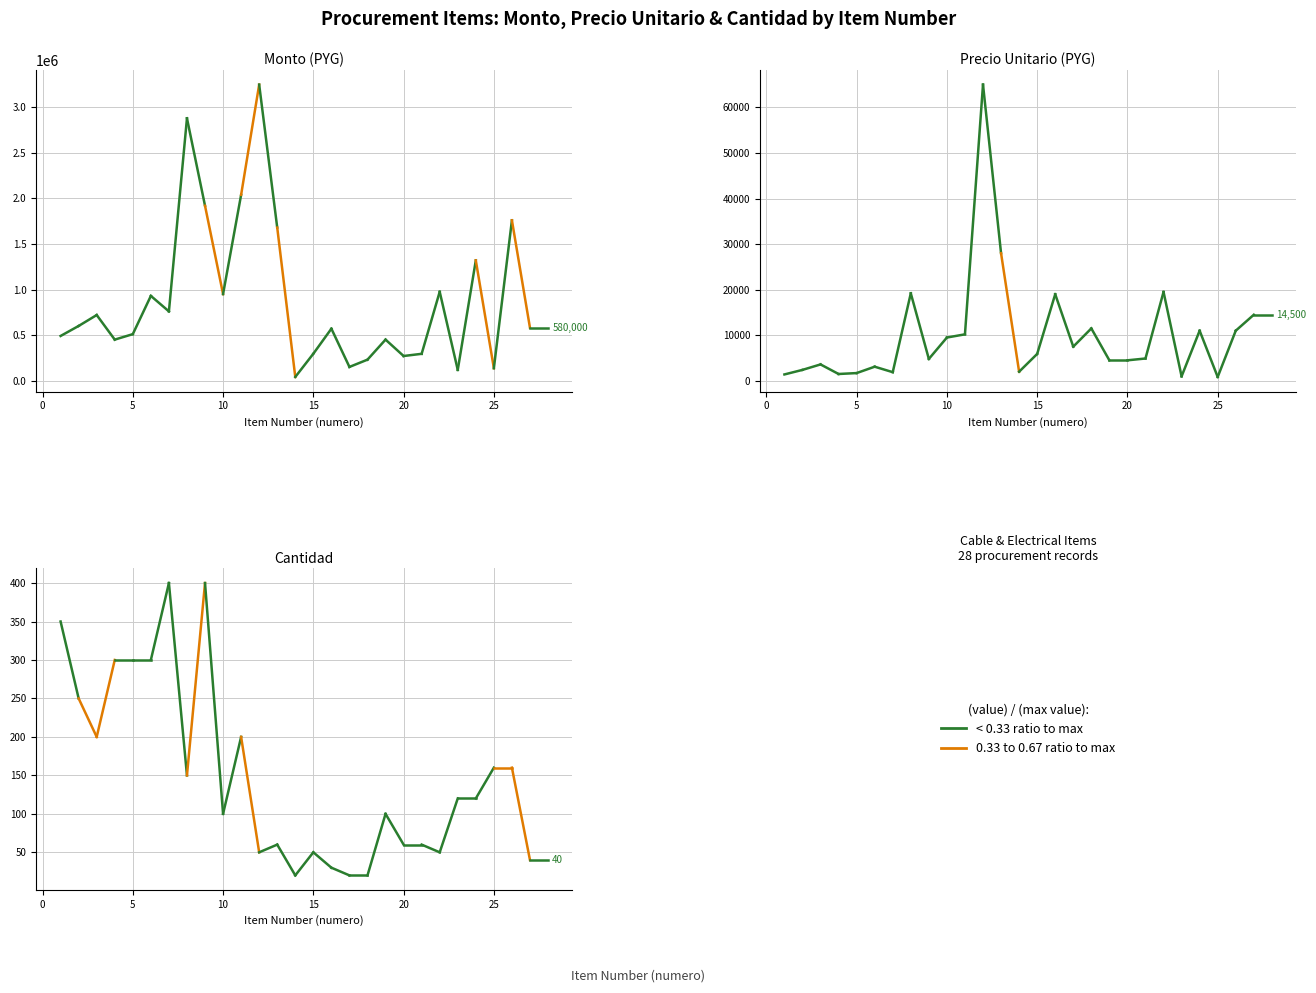

What is the total value across all series at 20?

274560